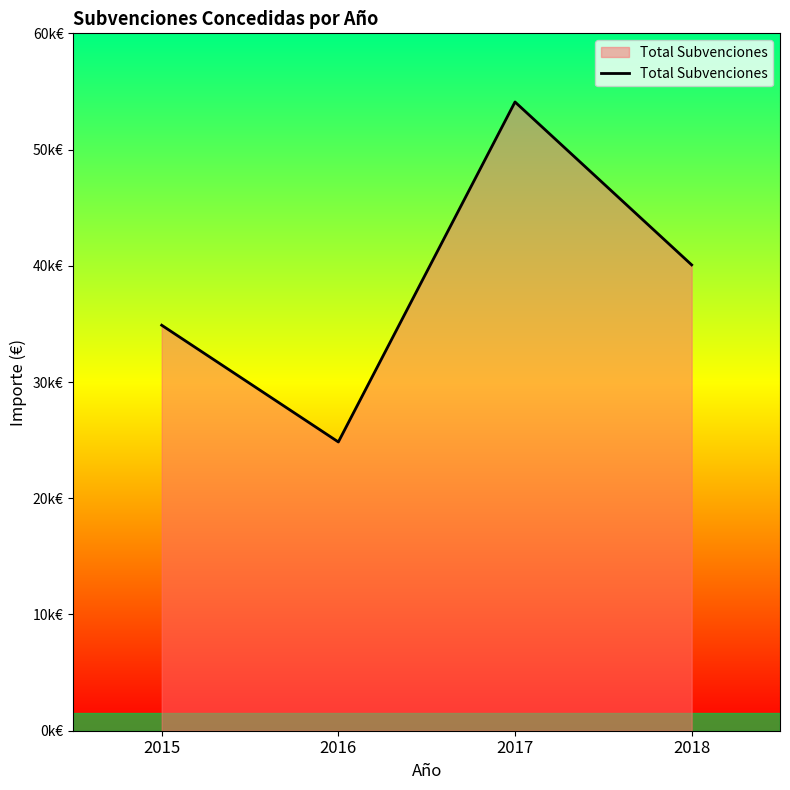

Does the chart display data point markers on the line(s)?

No